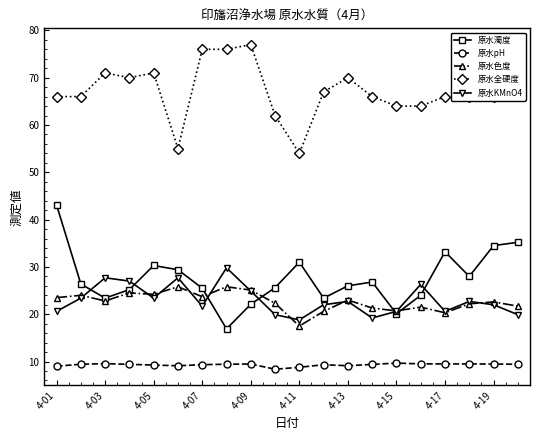

At how many categories does at least one series exceed 13?

20